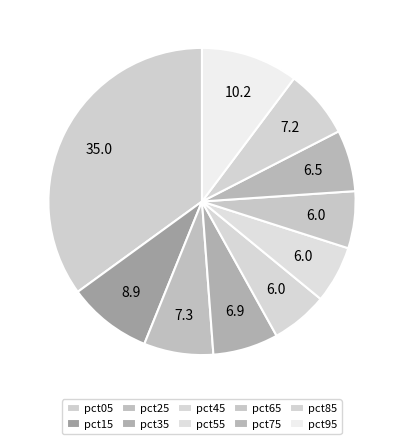

True or false: pct05 accounts for 35% of the total.

True